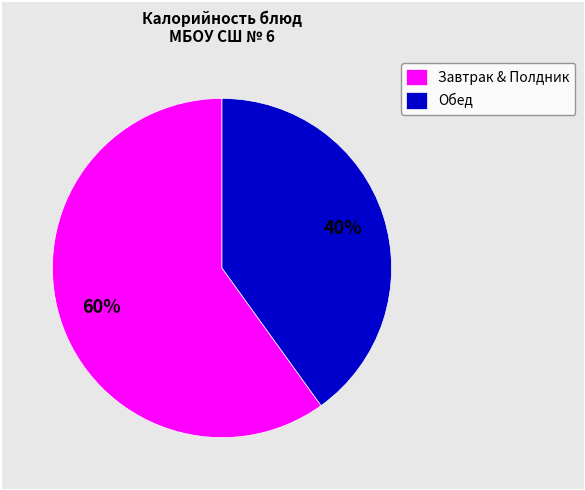

How many slices are in this pie chart?

2